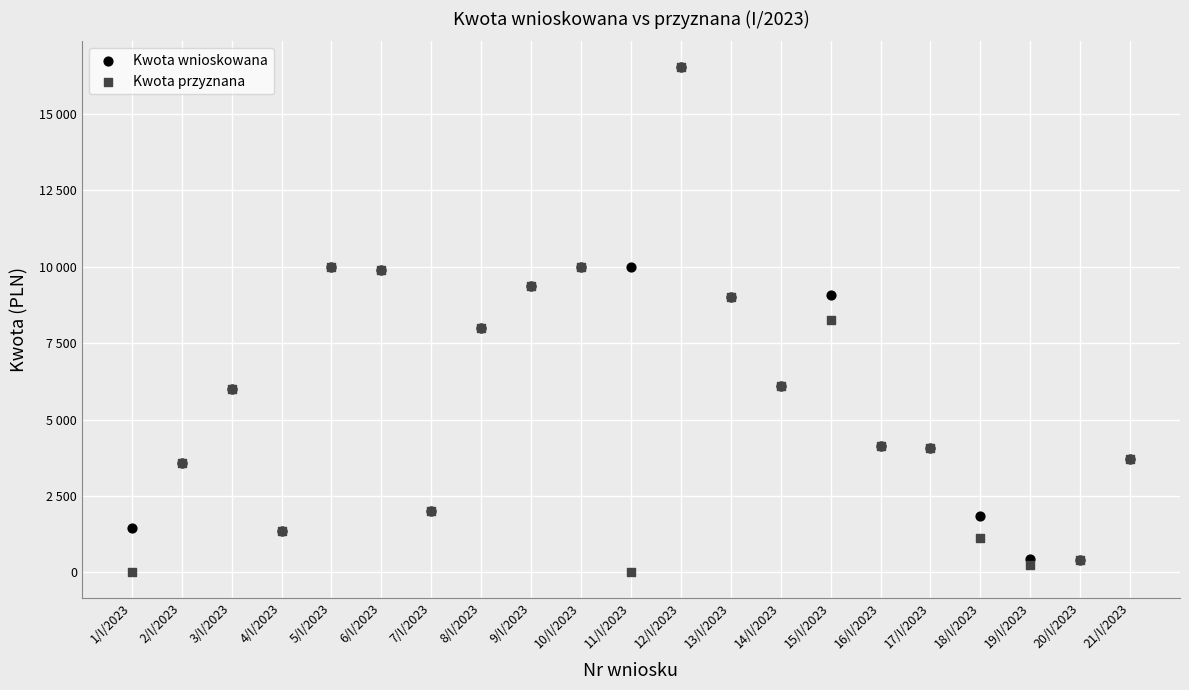

What are all the series names shown in the legend?

Kwota wnioskowana, Kwota przyznana